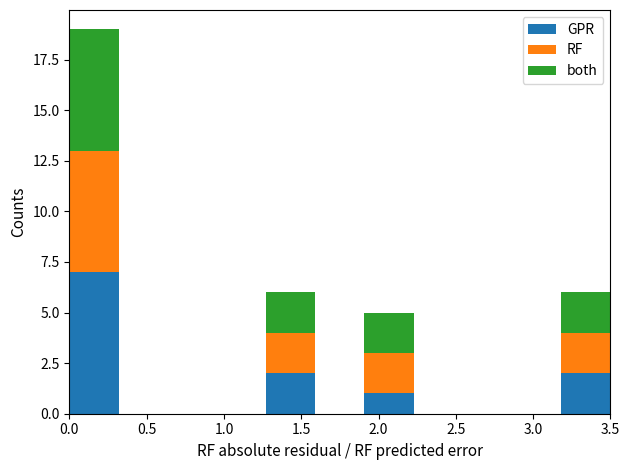

Which range on the x-axis has the tallest stacked bar (by total height)?

0.00 to 0.30